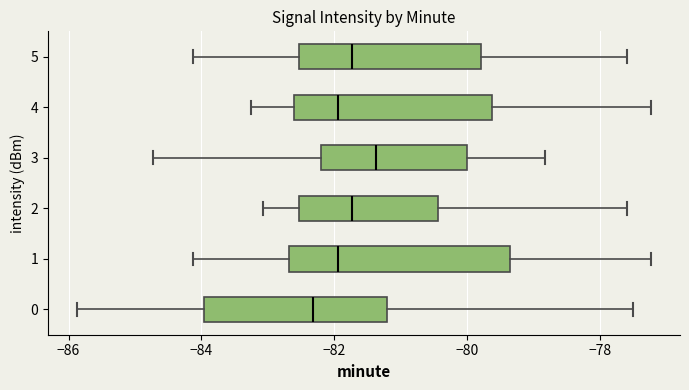

Reading bottom to top, transcribe this box plot: for each box, give where its median line is, the range the box spans, and where its two whiskers end, as read against the x-axis. The values are not printed on the chart, so give them approximately, as read against the axis.

0: median -82.4, box -84.0 to -81.2, whiskers -85.8 to -77.4
1: median -82.0, box -82.6 to -79.4, whiskers -84.2 to -77.2
2: median -81.8, box -82.6 to -80.4, whiskers -83.0 to -77.6
3: median -81.4, box -82.2 to -80.0, whiskers -84.8 to -78.8
4: median -82.0, box -82.6 to -79.6, whiskers -83.2 to -77.2
5: median -81.8, box -82.6 to -79.8, whiskers -84.2 to -77.6